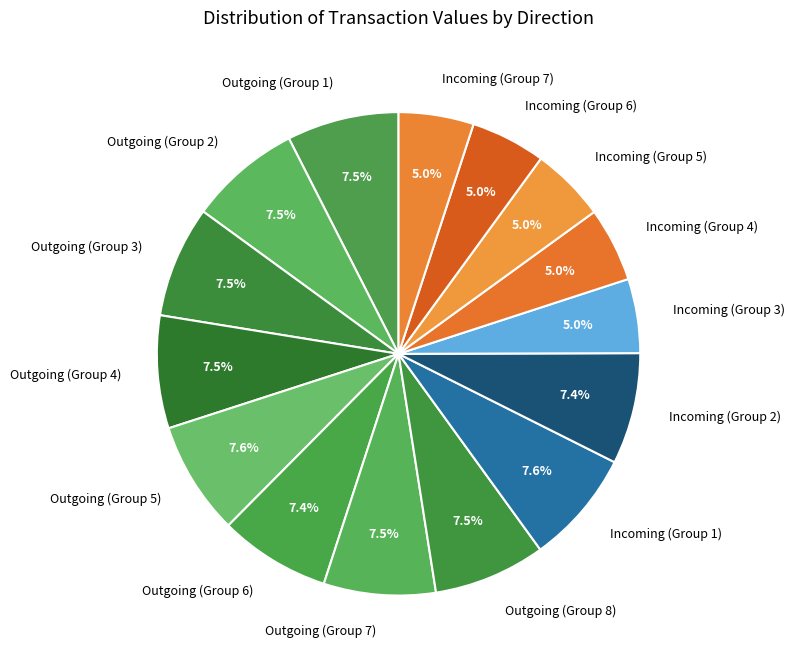

Do Incoming (Group 1) and Incoming (Group 7) together represent more than half of the pie?

No